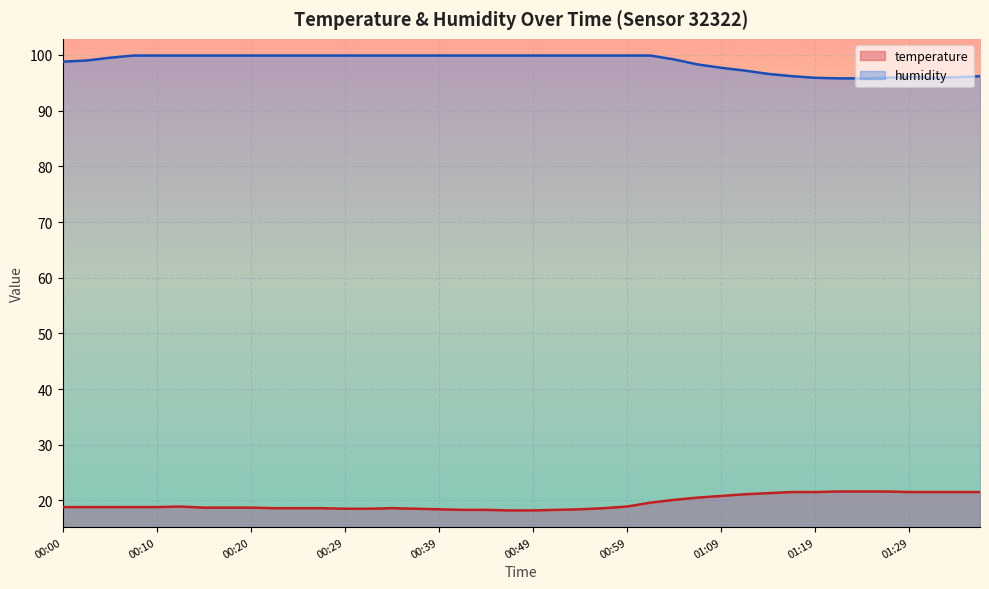

True or false: humidity and temperature intersect in this chart.

False